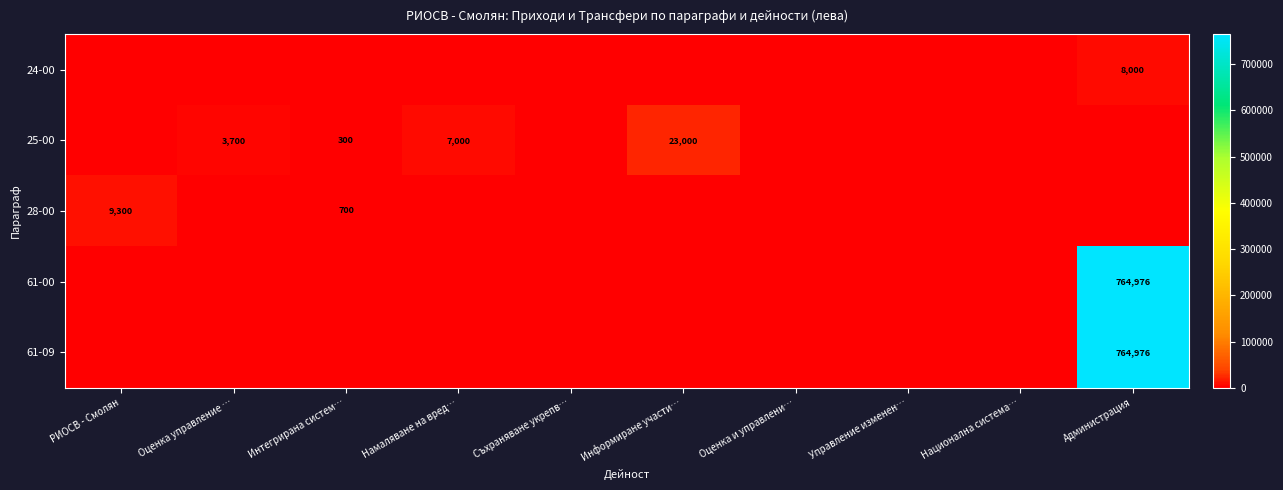

True or false: 25-00 has a value of 909 at Оценка управление ….

False